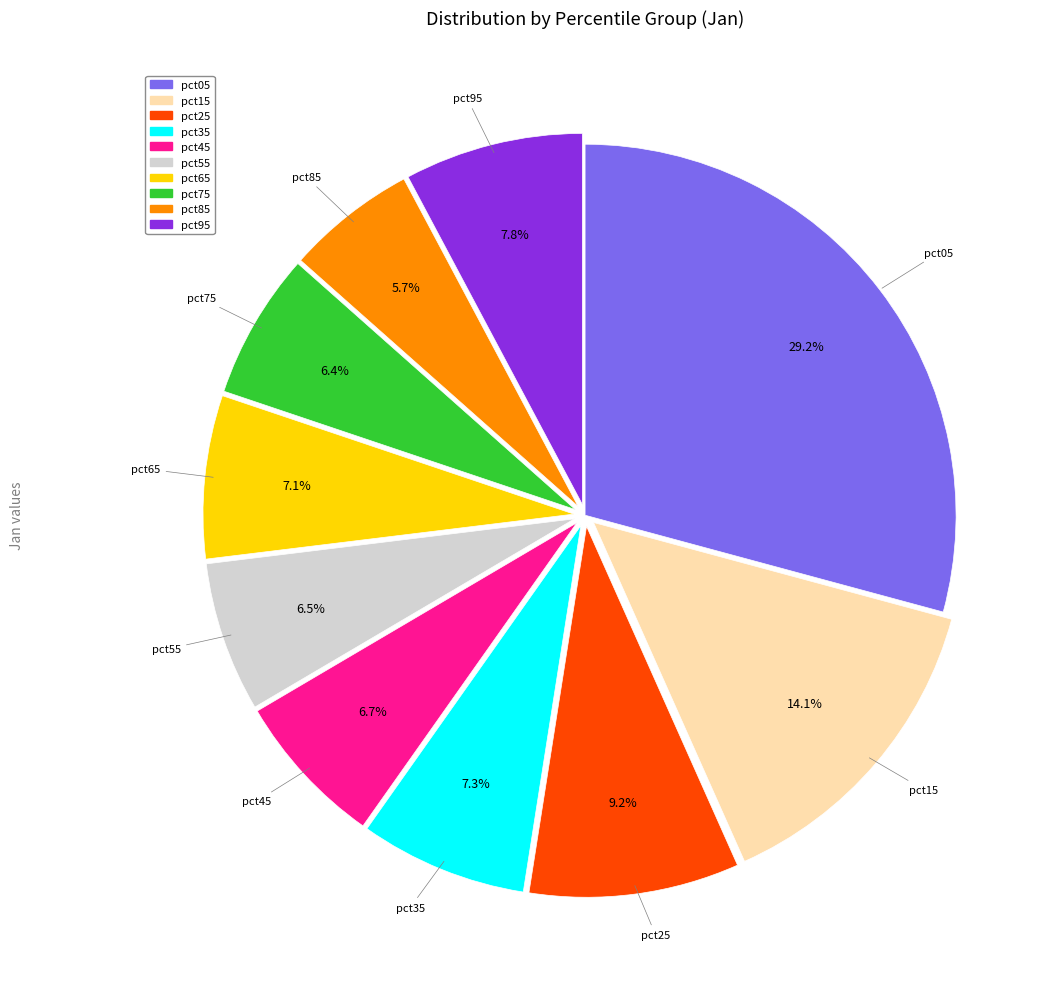

Combined, do pct65 and pct35 account for over 50%?

No